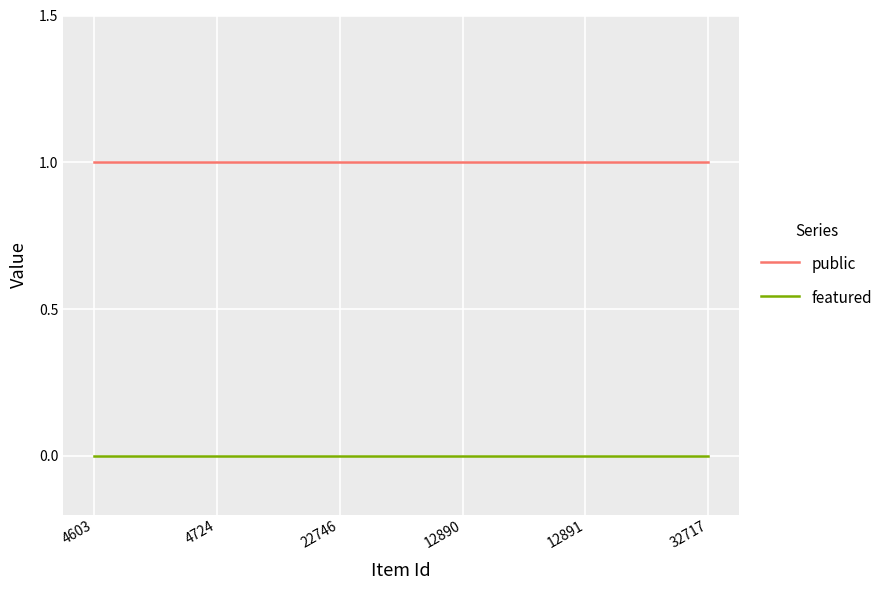

True or false: public and featured cross at least once.

False